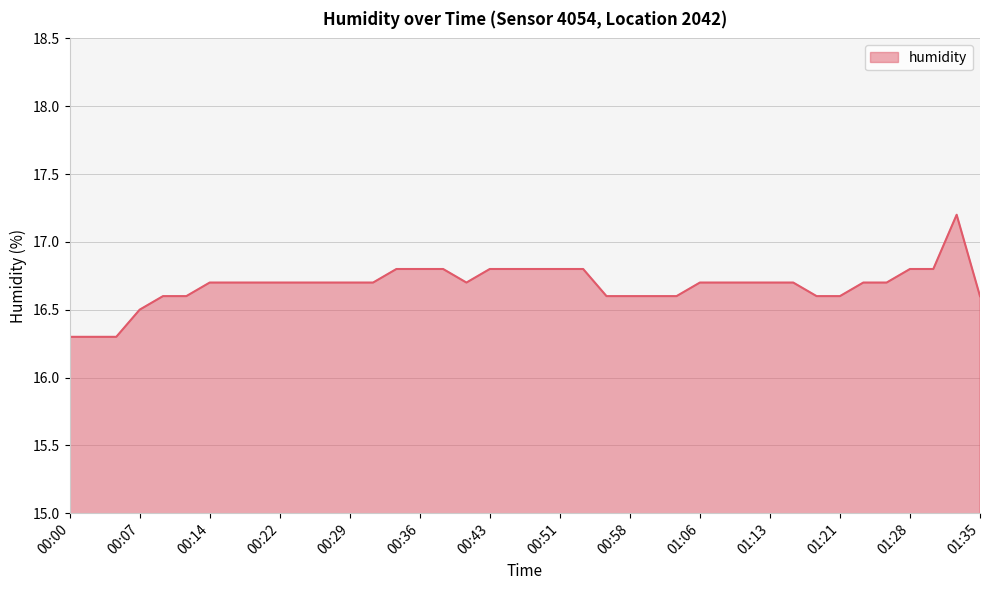

What is the smallest value displayed?

16.3